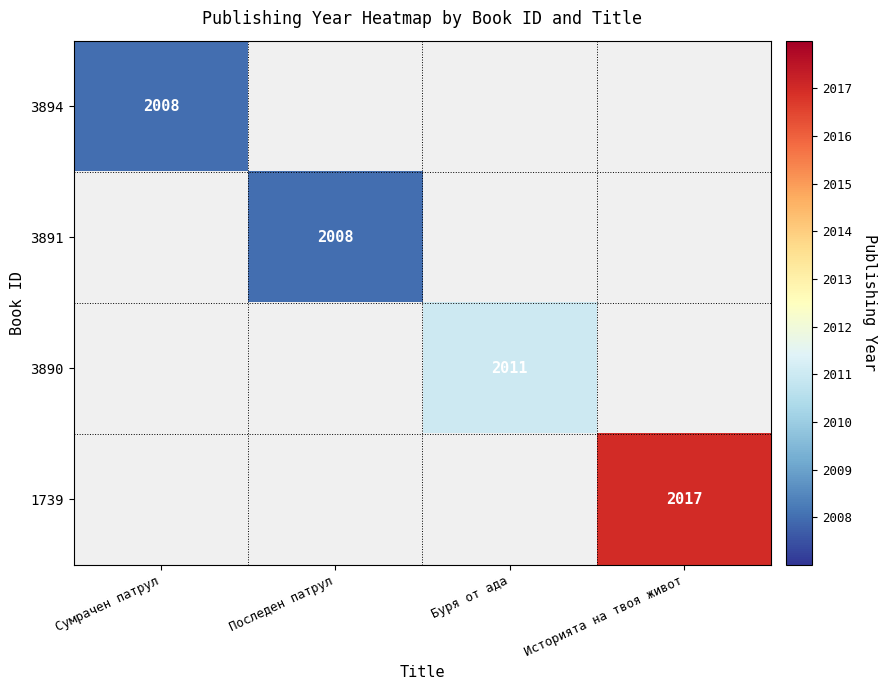

Rank the categories by 3891 value from lowest to highest.

Сумрачен патрул, Последен патрул, Буря от ада, Историята на твоя живот